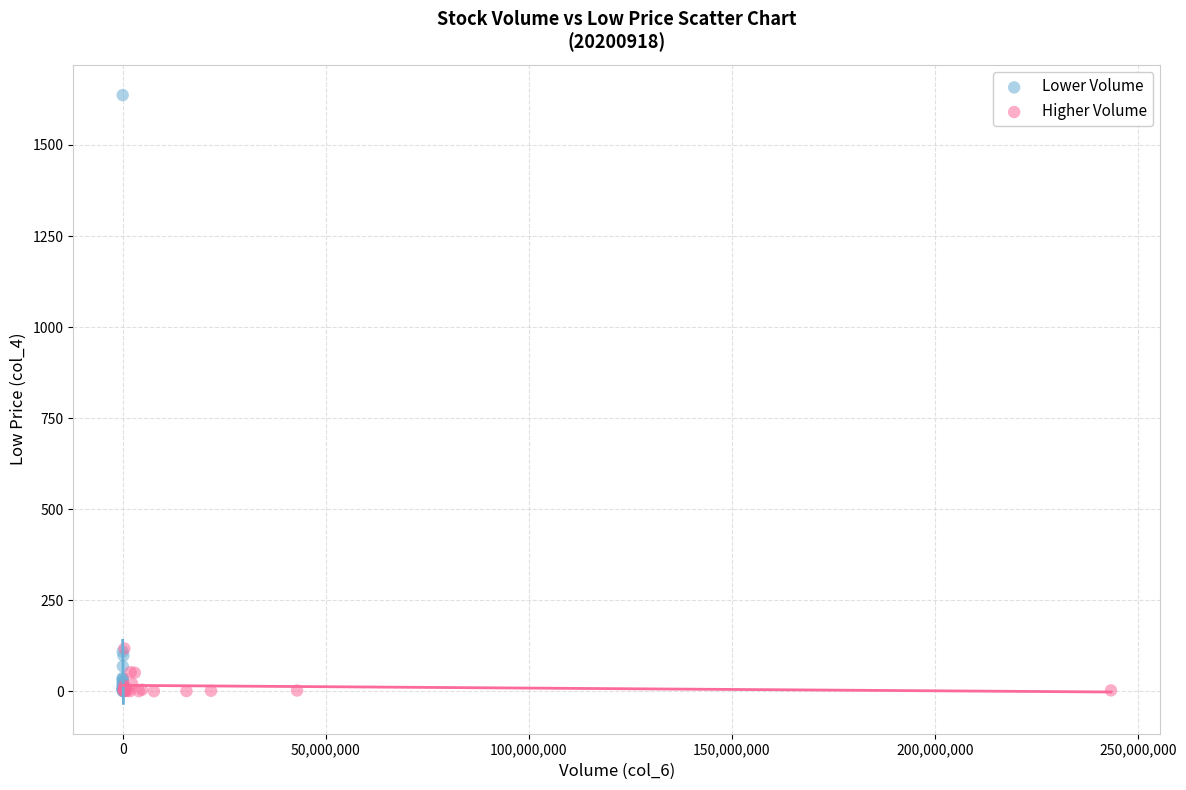

Which series reaches the maximum Y coordinate?

Lower Volume